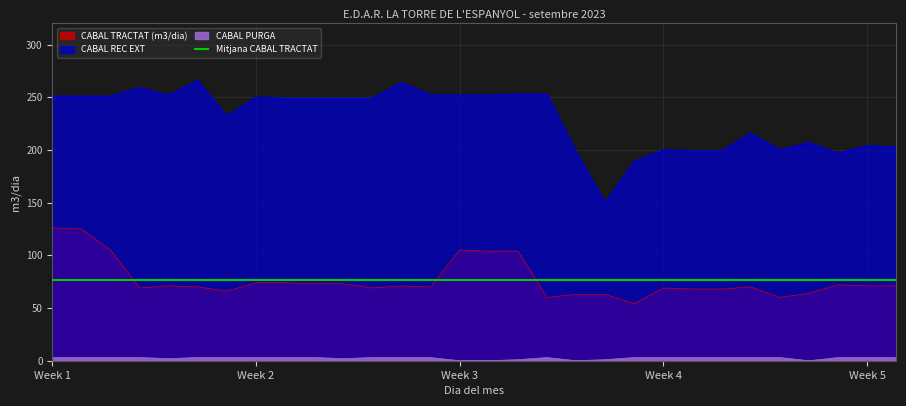

How many categories are shown in the chart?

30